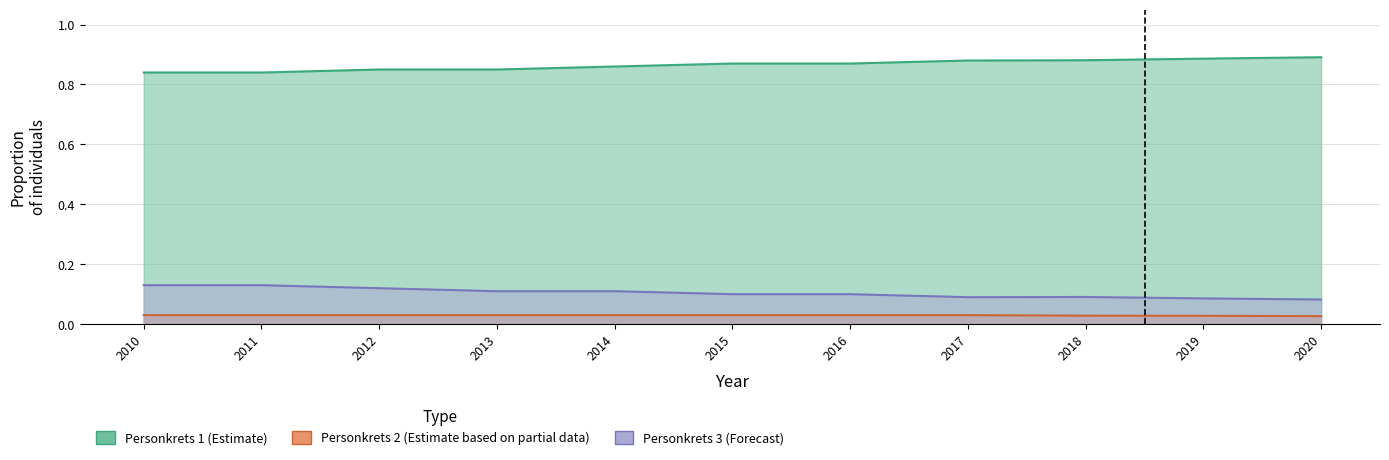

True or false: Personkrets 2 and Personkrets 1 intersect in this chart.

False